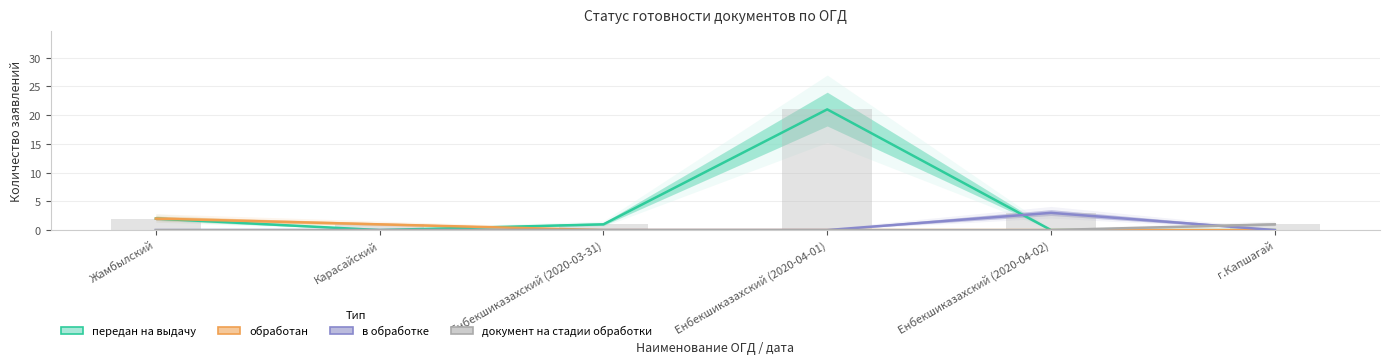

Which category has the highest value in the документ на стадии обработки series?

г.Капшагай